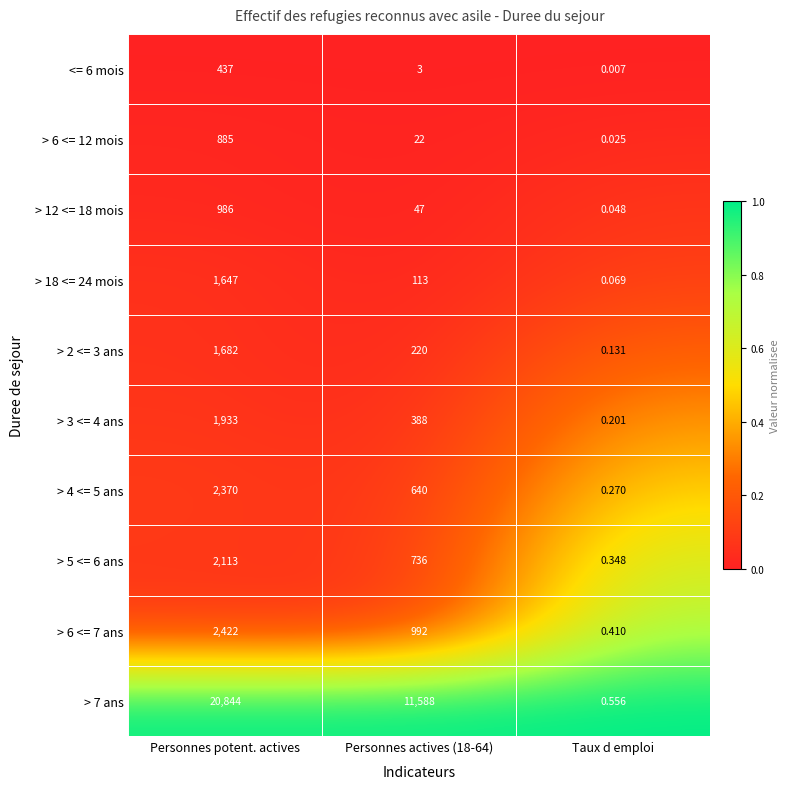

Which category has the lowest value across all series?

Taux d emploi